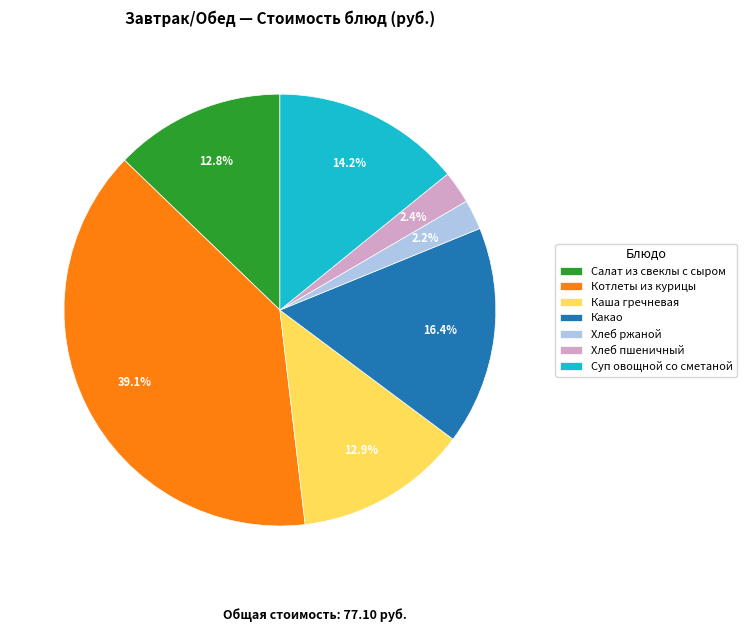

How many slices are in this pie chart?

7